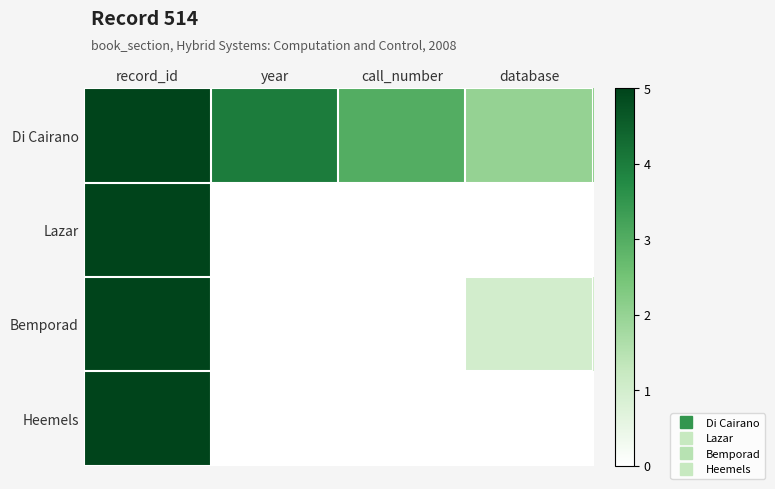

Reading left to right, what are all the values shown in this chart?

Di Cairano: record_id=5	year=4	call_number=3	database=2
Lazar: record_id=5	year=0	call_number=0	database=0
Bemporad: record_id=5	year=0	call_number=0	database=1
Heemels: record_id=5	year=0	call_number=0	database=0